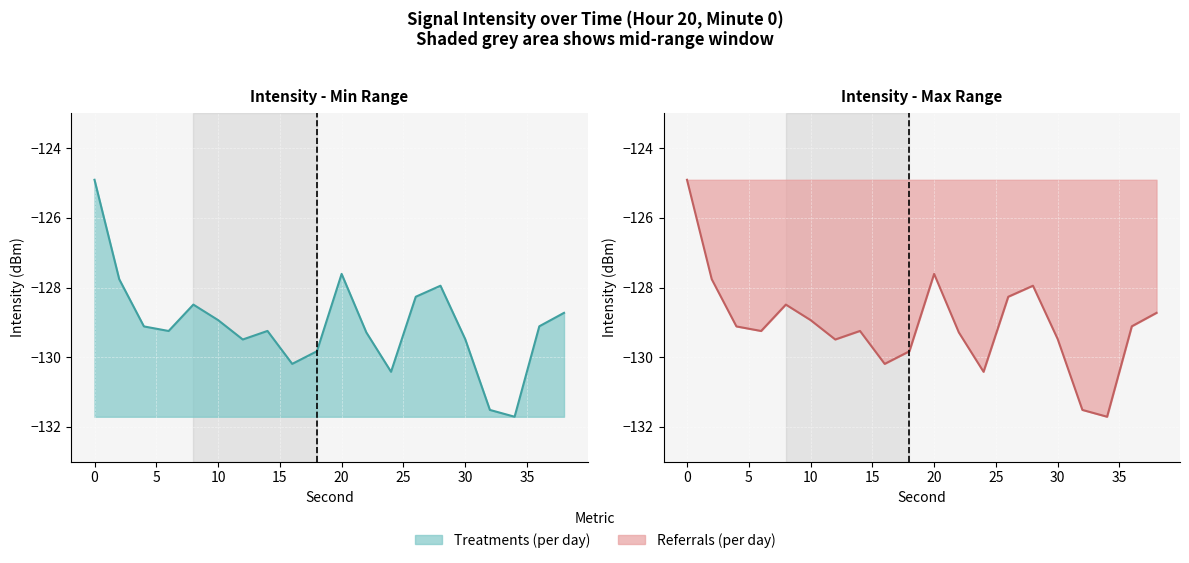

What is the sum of the values at 10 and 16?

-259.1